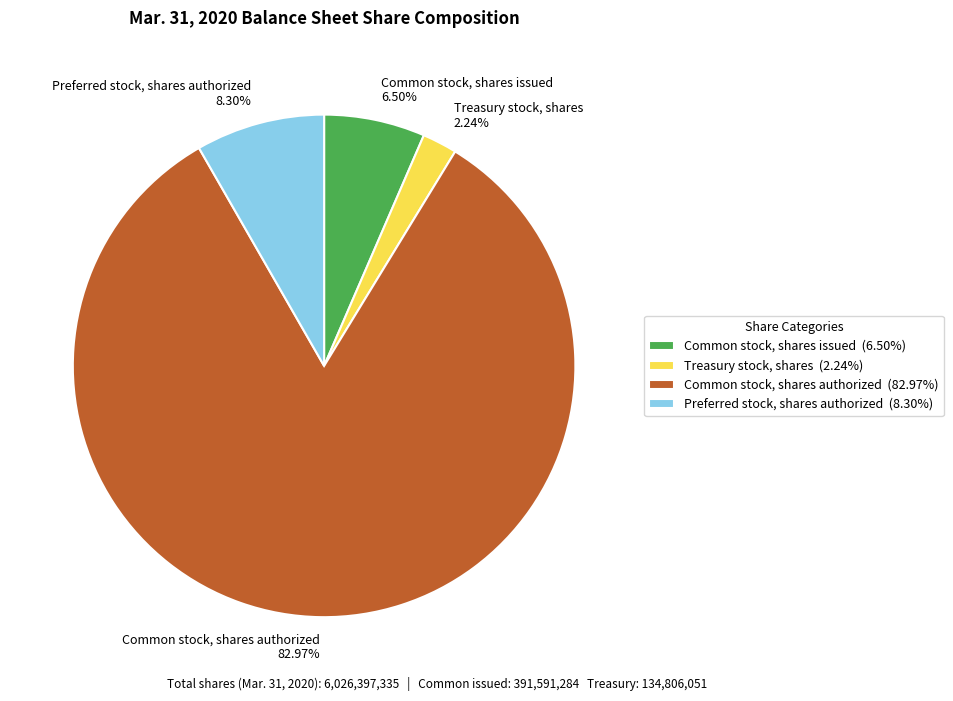

What is the largest slice in the pie chart?

Common stock, shares authorized